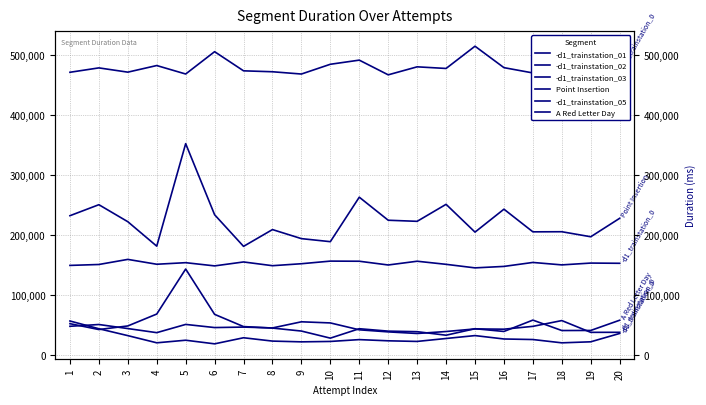

What are all the series names shown in the legend?

-d1_trainstation_01, -d1_trainstation_02, -d1_trainstation_03, Point Insertion, -d1_trainstation_05, A Red Letter Day